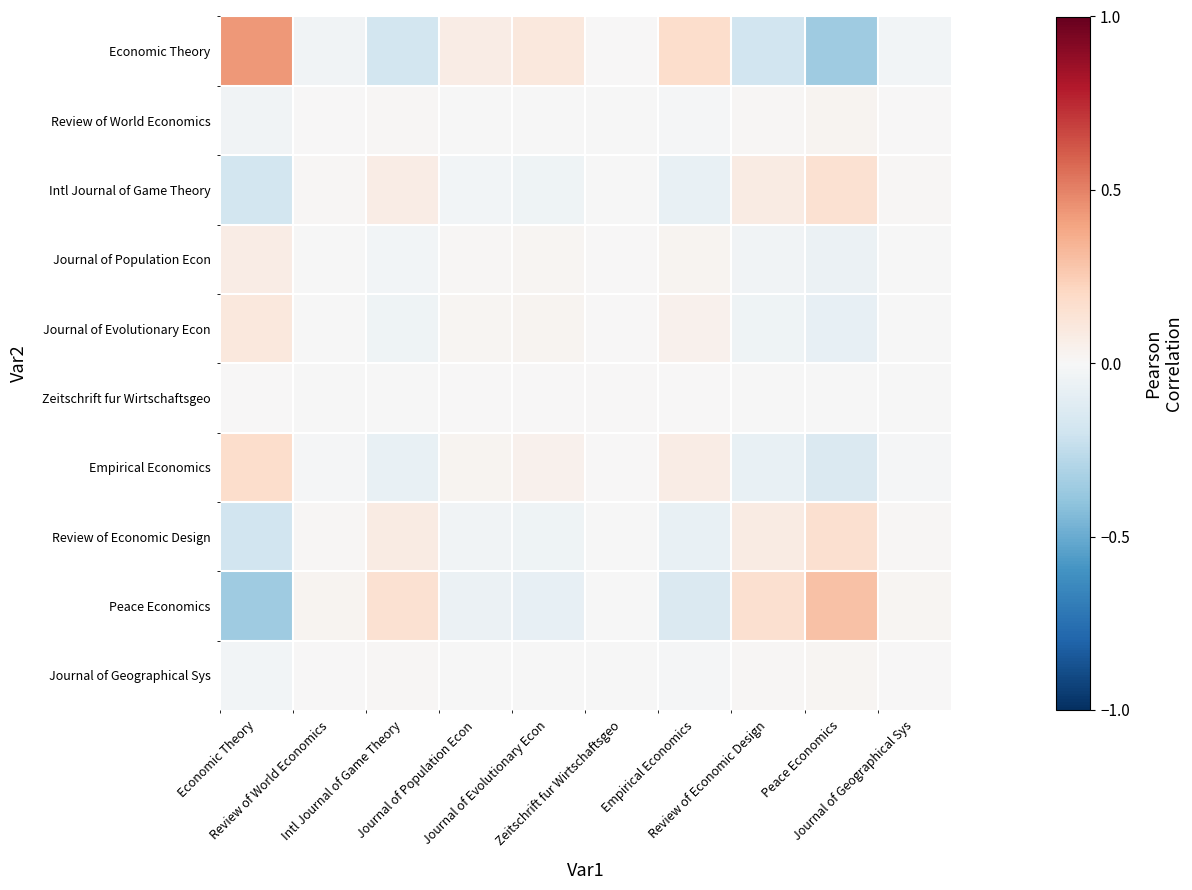

Reading left to right, what are all the values shown in this chart?

Economic Theory: Economic Theory=0.4	Review of World Economics=-0.0	Intl Journal of Game Theory=-0.2	Journal of Population Econ=0.1	Journal of Evolutionary Econ=0.1	Zeitschrift fur Wirtschaftsgeo=0.0	Empirical Economics=0.2	Review of Economic Design=-0.2	Peace Economics=-0.4	Journal of Geographical Sys=-0.0
Review of World Economics: Economic Theory=-0.0	Review of World Economics=0.0	Intl Journal of Game Theory=0.0	Journal of Population Econ=-0.0	Journal of Evolutionary Econ=-0.0	Zeitschrift fur Wirtschaftsgeo=-0.0	Empirical Economics=-0.0	Review of Economic Design=0.0	Peace Economics=0.0	Journal of Geographical Sys=0.0
Intl Journal of Game Theory: Economic Theory=-0.2	Review of World Economics=0.0	Intl Journal of Game Theory=0.1	Journal of Population Econ=-0.0	Journal of Evolutionary Econ=-0.0	Zeitschrift fur Wirtschaftsgeo=-0.0	Empirical Economics=-0.1	Review of Economic Design=0.1	Peace Economics=0.1	Journal of Geographical Sys=0.0
Journal of Population Econ: Economic Theory=0.1	Review of World Economics=-0.0	Intl Journal of Game Theory=-0.0	Journal of Population Econ=0.0	Journal of Evolutionary Econ=0.0	Zeitschrift fur Wirtschaftsgeo=0.0	Empirical Economics=0.0	Review of Economic Design=-0.0	Peace Economics=-0.1	Journal of Geographical Sys=-0.0
Journal of Evolutionary Econ: Economic Theory=0.1	Review of World Economics=-0.0	Intl Journal of Game Theory=-0.0	Journal of Population Econ=0.0	Journal of Evolutionary Econ=0.0	Zeitschrift fur Wirtschaftsgeo=0.0	Empirical Economics=0.0	Review of Economic Design=-0.0	Peace Economics=-0.1	Journal of Geographical Sys=-0.0
Zeitschrift fur Wirtschaftsgeo: Economic Theory=0.0	Review of World Economics=-0.0	Intl Journal of Game Theory=-0.0	Journal of Population Econ=0.0	Journal of Evolutionary Econ=0.0	Zeitschrift fur Wirtschaftsgeo=0.0	Empirical Economics=0.0	Review of Economic Design=-0.0	Peace Economics=-0.0	Journal of Geographical Sys=-0.0
Empirical Economics: Economic Theory=0.2	Review of World Economics=-0.0	Intl Journal of Game Theory=-0.1	Journal of Population Econ=0.0	Journal of Evolutionary Econ=0.0	Zeitschrift fur Wirtschaftsgeo=0.0	Empirical Economics=0.1	Review of Economic Design=-0.1	Peace Economics=-0.1	Journal of Geographical Sys=-0.0
Review of Economic Design: Economic Theory=-0.2	Review of World Economics=0.0	Intl Journal of Game Theory=0.1	Journal of Population Econ=-0.0	Journal of Evolutionary Econ=-0.0	Zeitschrift fur Wirtschaftsgeo=-0.0	Empirical Economics=-0.1	Review of Economic Design=0.1	Peace Economics=0.2	Journal of Geographical Sys=0.0
Peace Economics: Economic Theory=-0.4	Review of World Economics=0.0	Intl Journal of Game Theory=0.1	Journal of Population Econ=-0.1	Journal of Evolutionary Econ=-0.1	Zeitschrift fur Wirtschaftsgeo=-0.0	Empirical Economics=-0.1	Review of Economic Design=0.2	Peace Economics=0.3	Journal of Geographical Sys=0.0
Journal of Geographical Sys: Economic Theory=-0.0	Review of World Economics=0.0	Intl Journal of Game Theory=0.0	Journal of Population Econ=-0.0	Journal of Evolutionary Econ=-0.0	Zeitschrift fur Wirtschaftsgeo=-0.0	Empirical Economics=-0.0	Review of Economic Design=0.0	Peace Economics=0.0	Journal of Geographical Sys=0.0